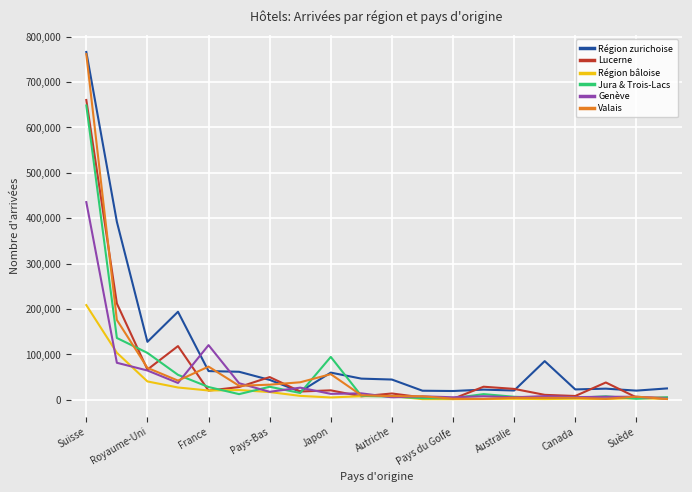

What is the maximum value for Jura & Trois-Lacs?

648329